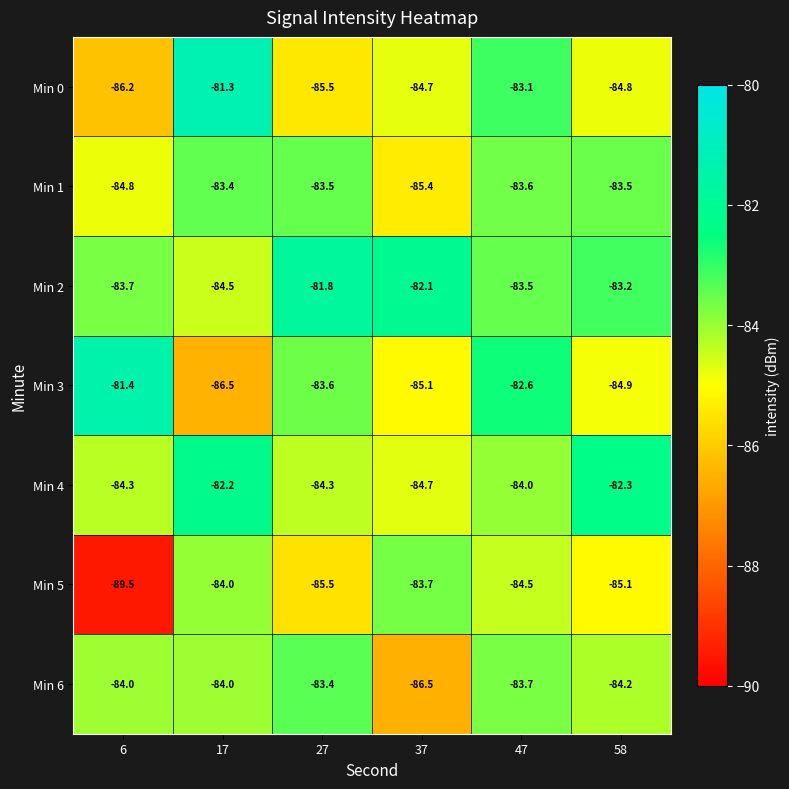

At which category is the sum across all series the highest?

47